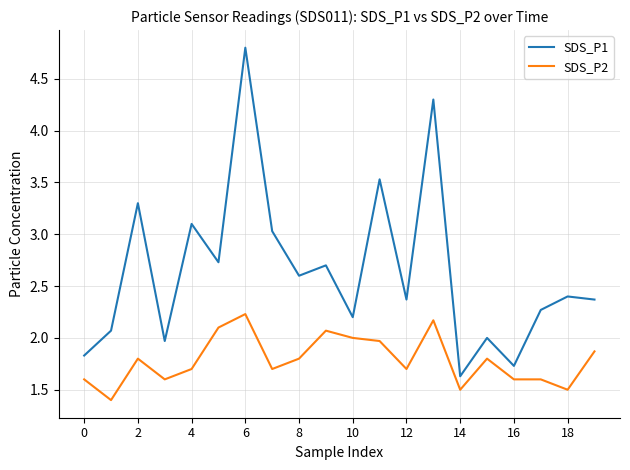

Reading left to right, list all the values displayed in this chart.

SDS_P1: 1.8	2.1	3.3	2.0	3.1	2.7	4.8	3.0	2.6	2.7	2.2	3.5	2.4	4.3	1.6	2.0	1.7	2.3	2.4	2.4
SDS_P2: 1.6	1.4	1.8	1.6	1.7	2.1	2.2	1.7	1.8	2.1	2.0	2.0	1.7	2.2	1.5	1.8	1.6	1.6	1.5	1.9